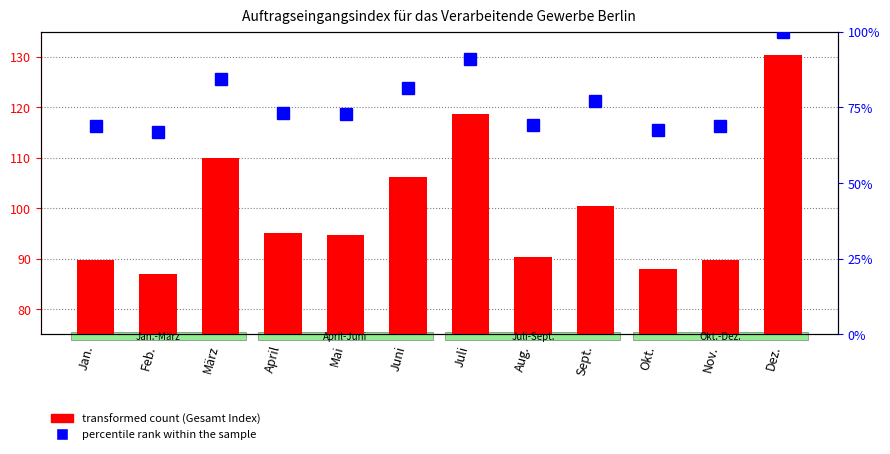

What is the highest value of the percentile rank within the sample series?

100.0